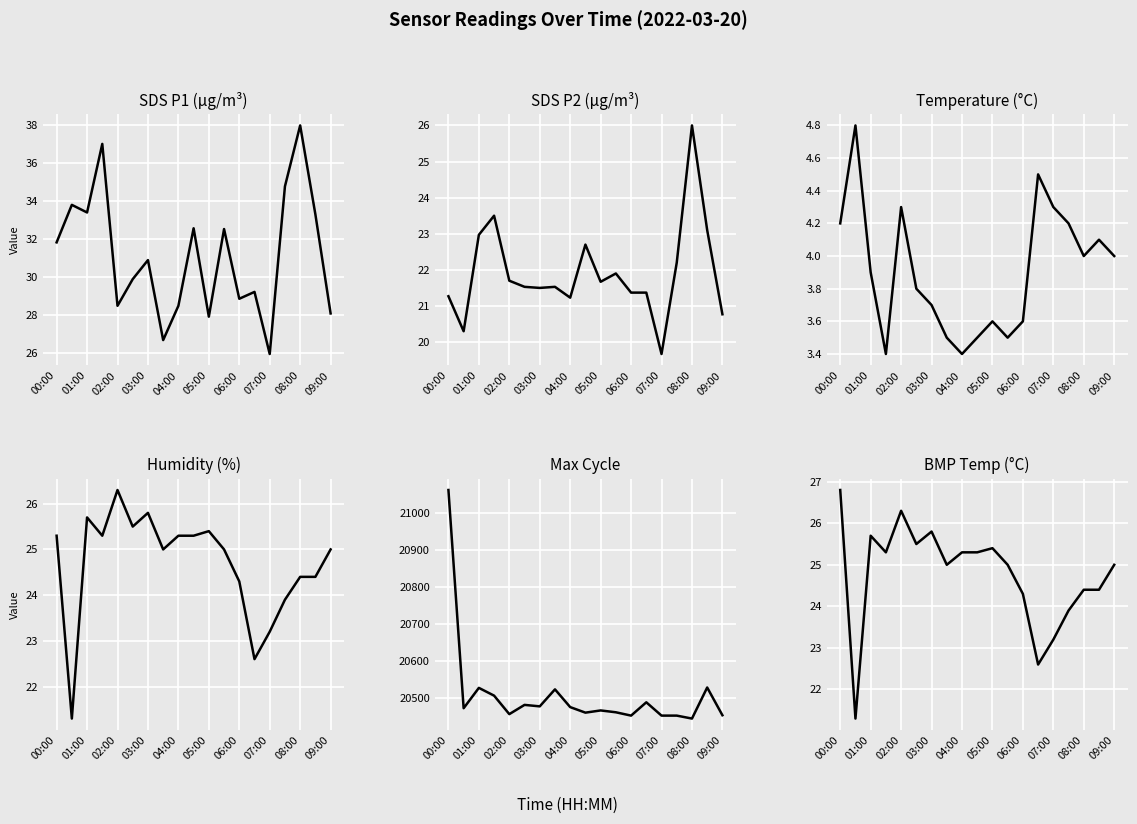

What is the average value of the SDS_P2 series?

21.9